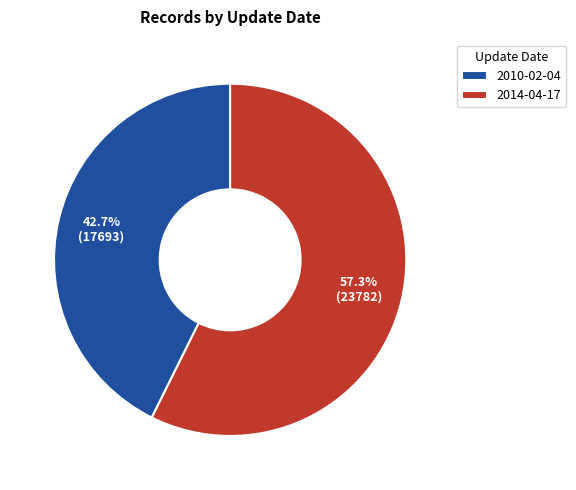

The 2010-02-04 slice represents 43% of the pie. True or false?

True